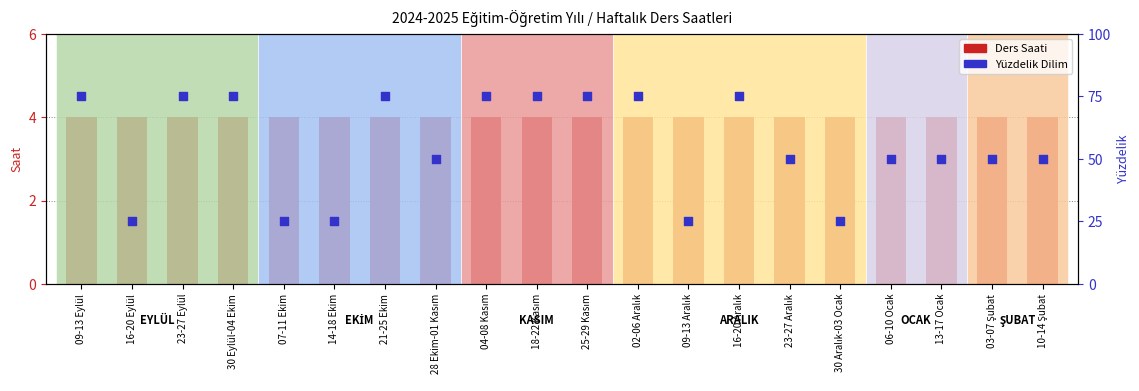

Which series reaches the minimum Y coordinate?

Ders Saati